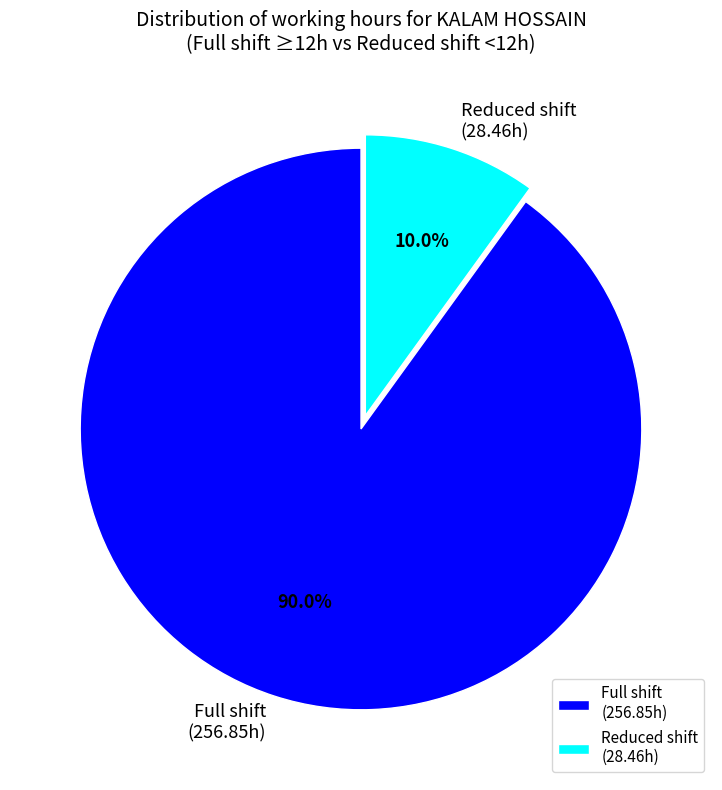

Which category has the biggest portion of the pie?

Full shift (256.85h)